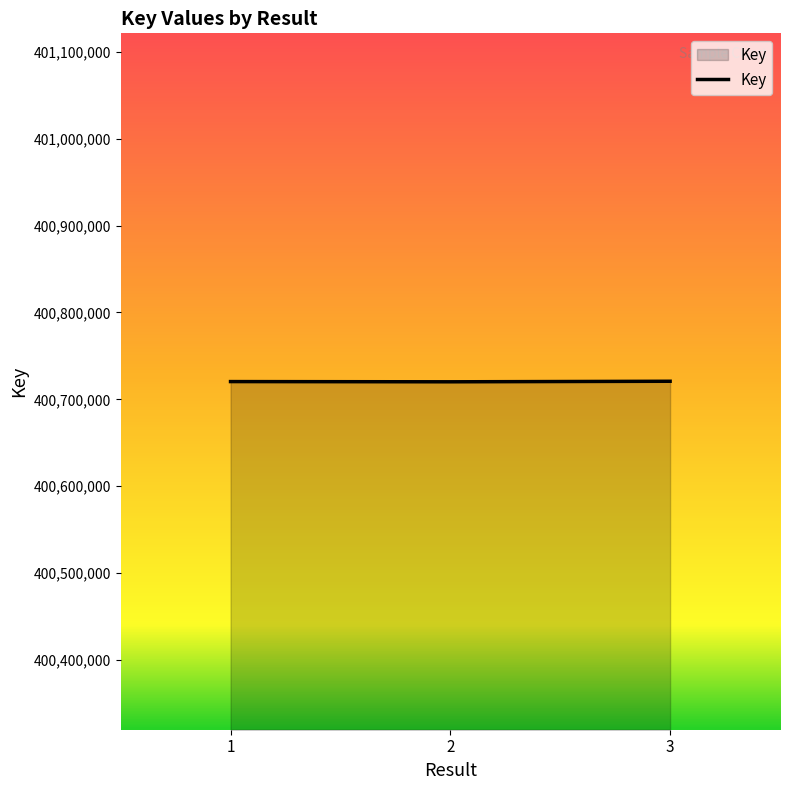

Is it true that the value at 1 is 595760535?

False